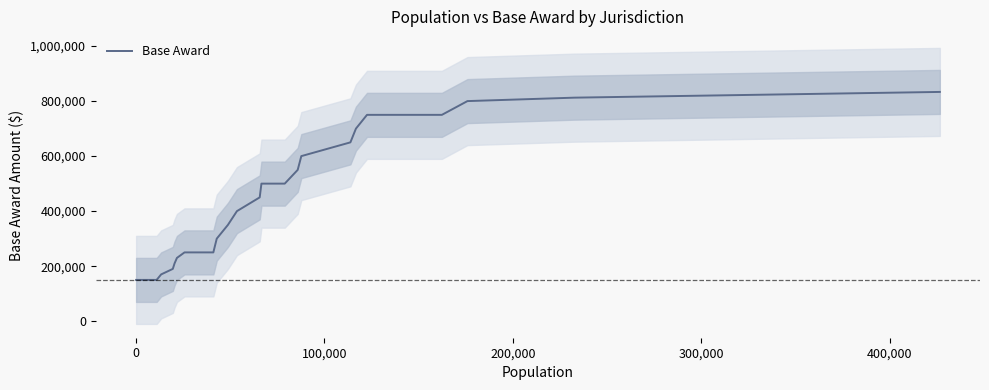

True or false: there are more than 1 points higher than both neighbors.

False